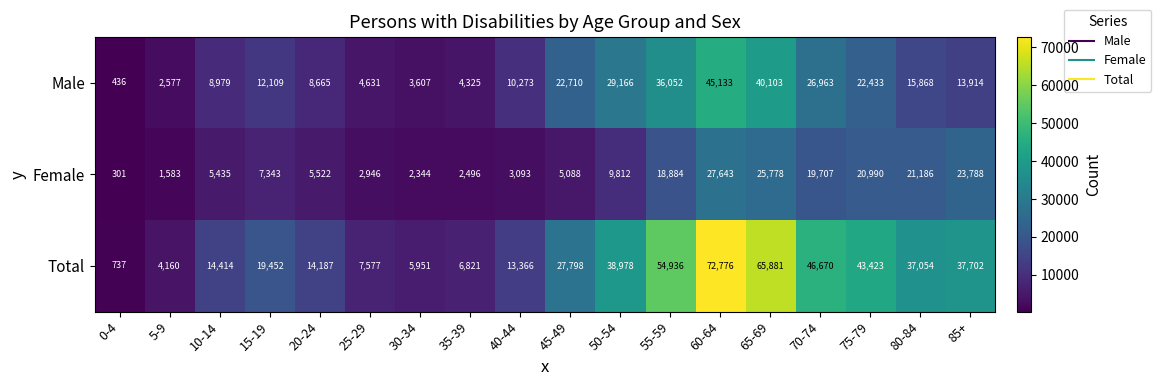

Which series changed the most between 35-39 and 45-49?

Total